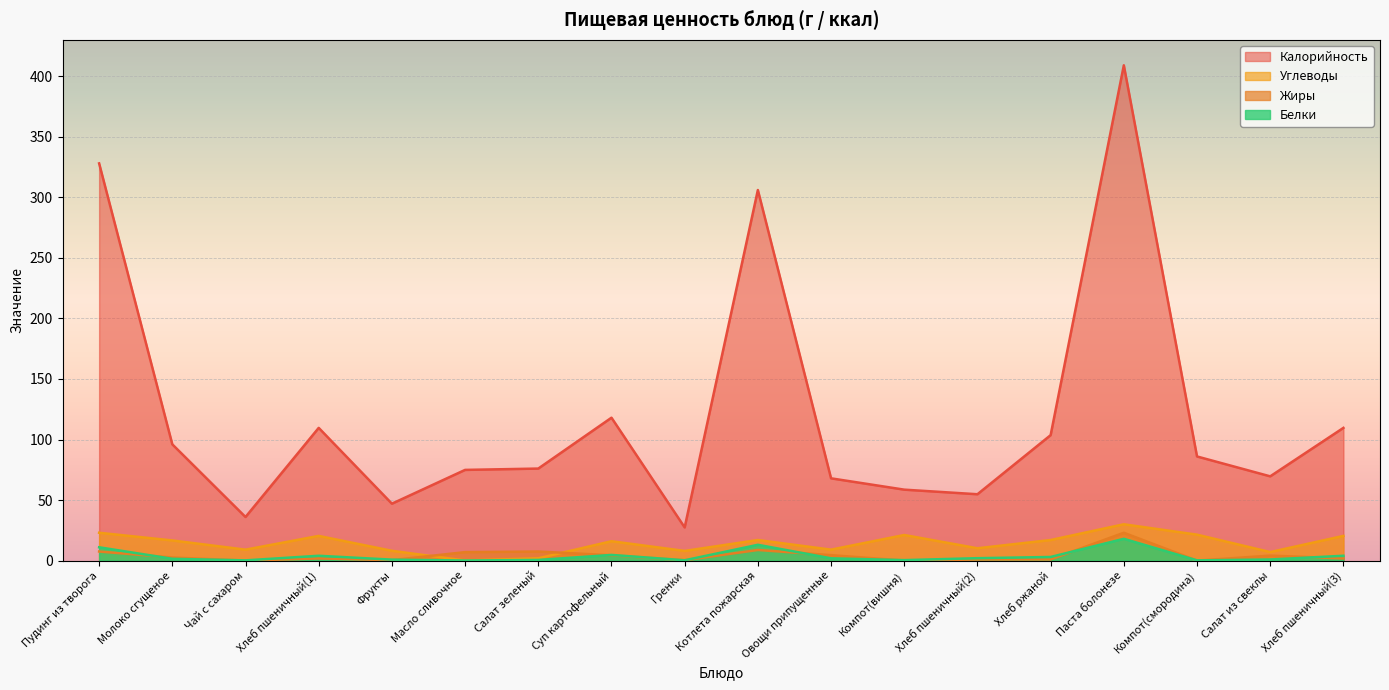

True or false: Калорийность and Жиры intersect in this chart.

False